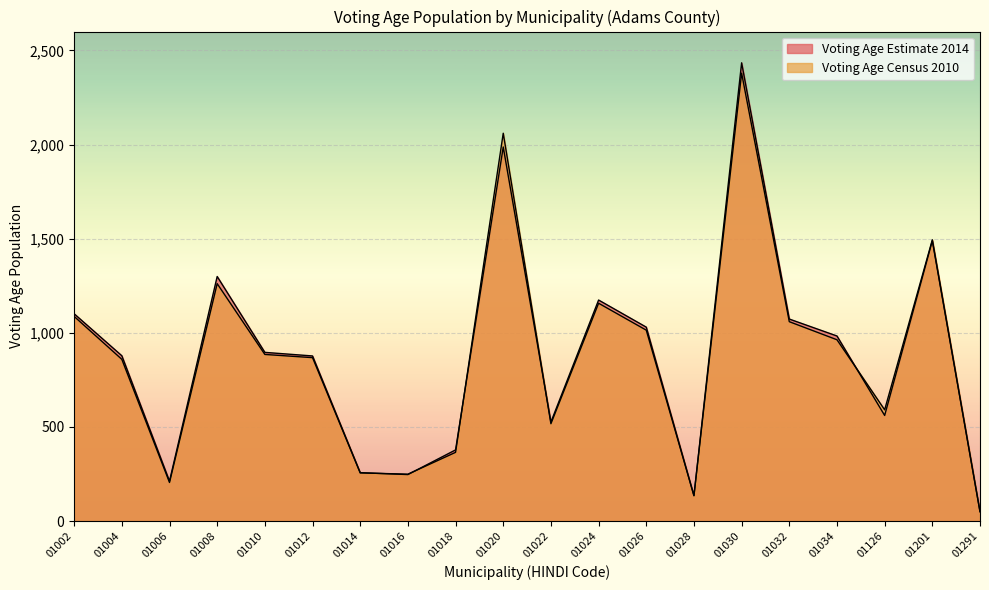

Rank the series by their average value, from lowest to highest.

Voting Age Census 2010, Voting Age Estimate 2014